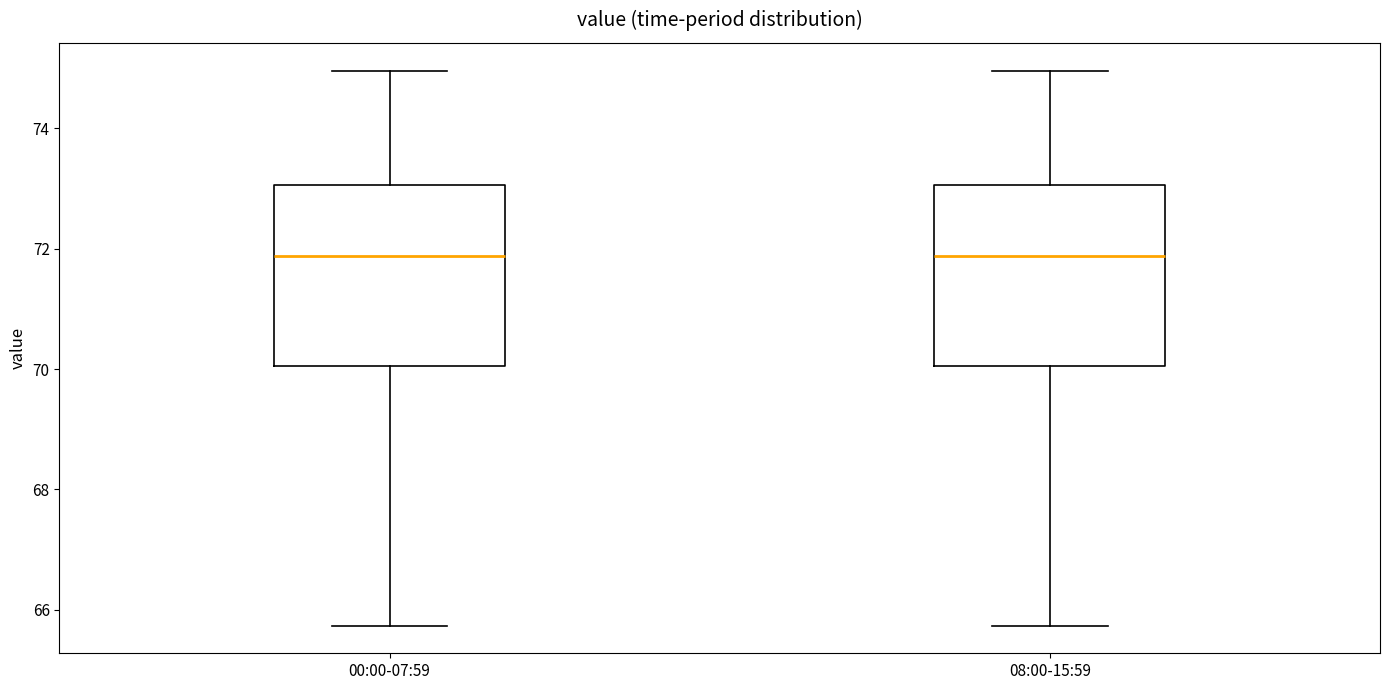

Reading left to right, read every box against the y-axis: the position of its median line, the range the box covers, and the ends of its whiskers. The values are not printed on the chart, so give them approximately, as read against the axis.

00:00-07:59: median 71.8, box 70.0 to 73.0, whiskers 65.8 to 75.0
08:00-15:59: median 71.8, box 70.0 to 73.0, whiskers 65.8 to 75.0